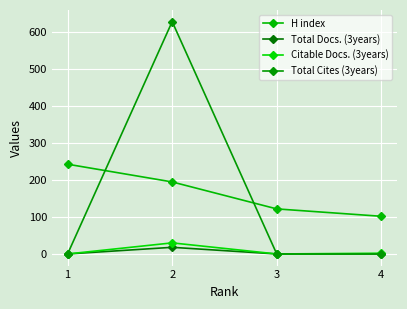

What are all the series names shown in the legend?

H index, Total Docs. (3years), Citable Docs. (3years), Total Cites (3years)